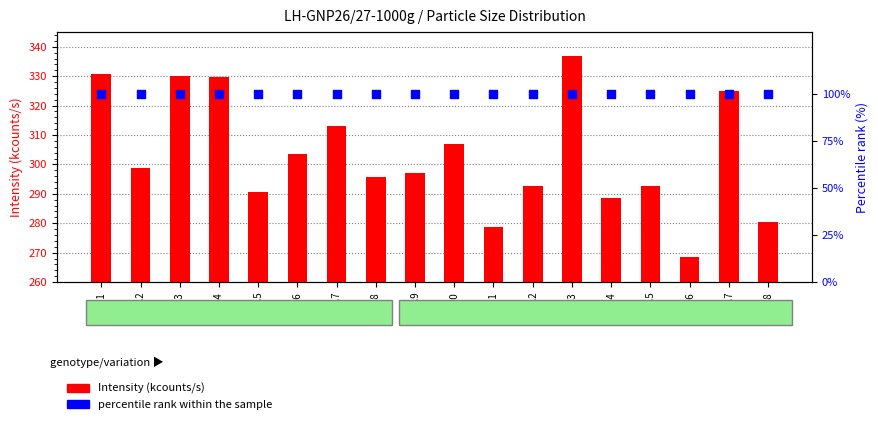

What is the total value across all series at 0.9?

397.0